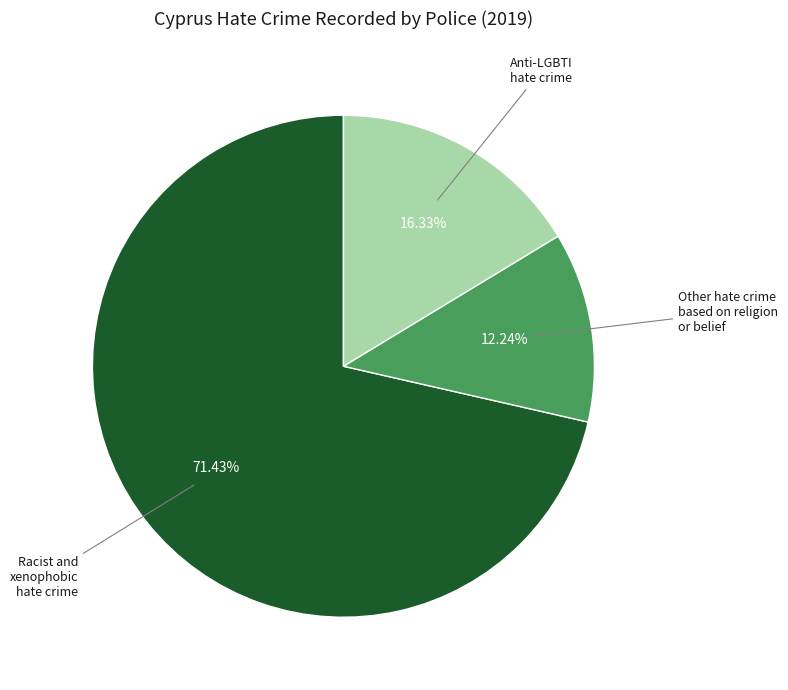

Does any single category account for the majority?

Yes